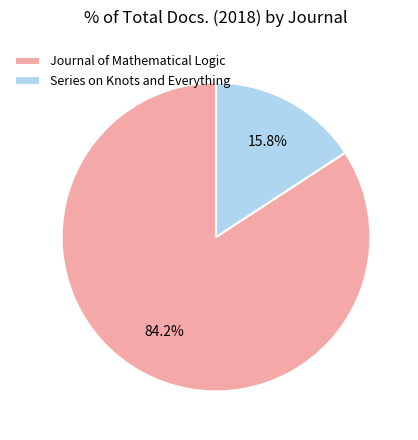

Count the number of slices in the pie.

2